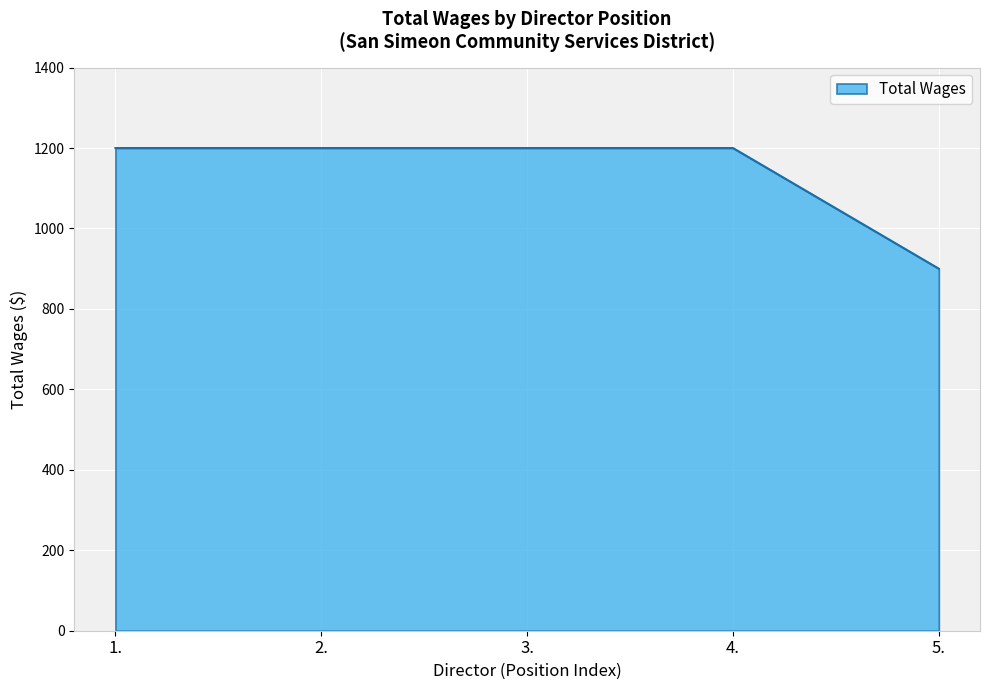

Which label corresponds to the smallest value in the chart?

5.